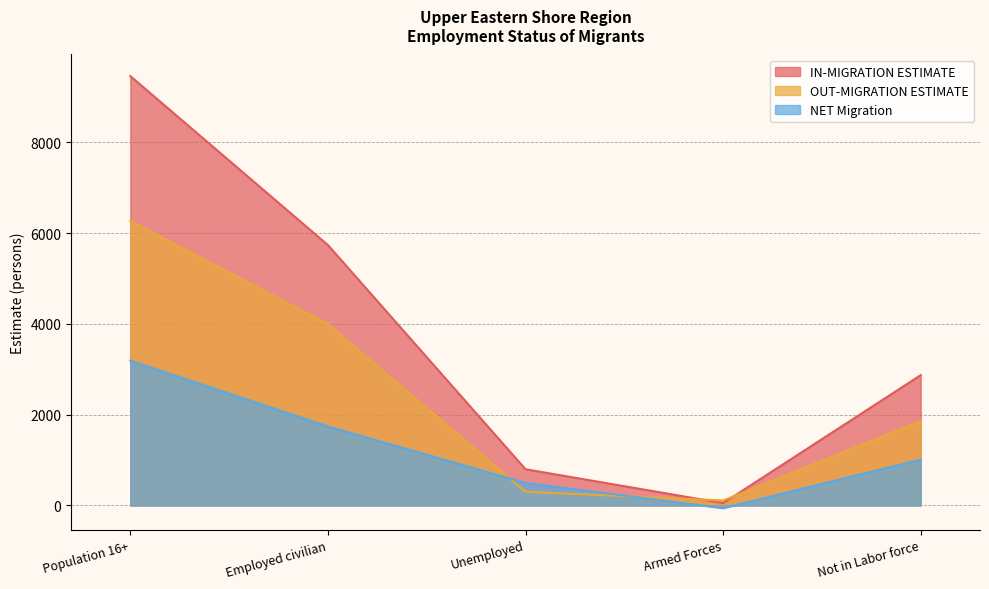

How many categories are shown in the chart?

5